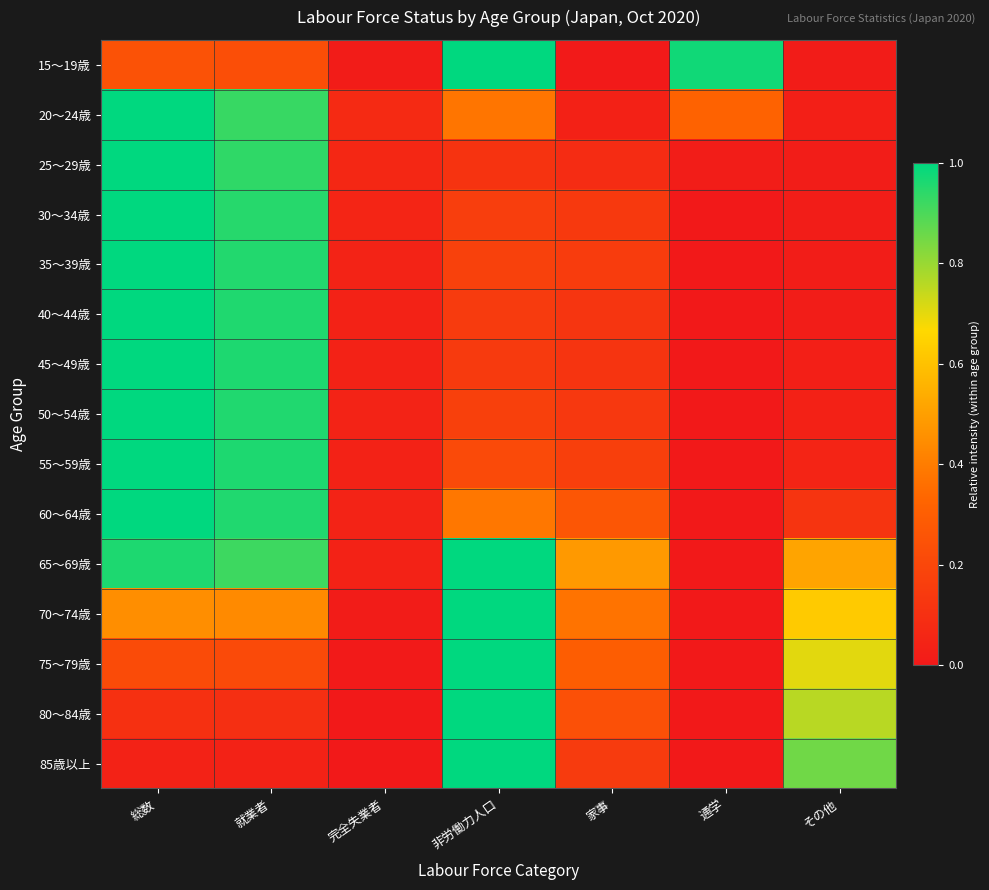

Reading right to left, list all the values displayed in this chart.

15～19歳: その他=0.0	通学=1.0	家事=0.0	非労働力人口=1.0	完全失業者=0.0	就業者=0.2	総数=0.2
20～24歳: その他=0.0	通学=0.3	家事=0.0	非労働力人口=0.4	完全失業者=0.1	就業者=0.9	総数=1.0
25～29歳: その他=0.0	通学=0.0	家事=0.1	非労働力人口=0.1	完全失業者=0.1	就業者=0.9	総数=1.0
30～34歳: その他=0.0	通学=0.0	家事=0.1	非労働力人口=0.2	完全失業者=0.1	就業者=0.9	総数=1.0
35～39歳: その他=0.0	通学=0.0	家事=0.2	非労働力人口=0.2	完全失業者=0.0	就業者=1.0	総数=1.0
40～44歳: その他=0.0	通学=0.0	家事=0.1	非労働力人口=0.1	完全失業者=0.0	就業者=1.0	総数=1.0
45～49歳: その他=0.0	通学=0.0	家事=0.1	非労働力人口=0.1	完全失業者=0.0	就業者=1.0	総数=1.0
50～54歳: その他=0.0	通学=0.0	家事=0.1	非労働力人口=0.2	完全失業者=0.0	就業者=1.0	総数=1.0
55～59歳: その他=0.0	通学=0.0	家事=0.2	非労働力人口=0.2	完全失業者=0.0	就業者=1.0	総数=1.0
60～64歳: その他=0.1	通学=0.0	家事=0.3	非労働力人口=0.4	完全失業者=0.0	就業者=1.0	総数=1.0
65～69歳: その他=0.5	通学=0.0	家事=0.5	非労働力人口=1.0	完全失業者=0.0	就業者=0.9	総数=1.0
70～74歳: その他=0.6	通学=0.0	家事=0.4	非労働力人口=1.0	完全失業者=0.0	就業者=0.4	総数=0.5
75～79歳: その他=0.7	通学=0.0	家事=0.3	非労働力人口=1.0	完全失業者=0.0	就業者=0.2	総数=0.2
80～84歳: その他=0.8	通学=0.0	家事=0.2	非労働力人口=1.0	完全失業者=0.0	就業者=0.1	総数=0.1
85歳以上: その他=0.9	通学=0.0	家事=0.1	非労働力人口=1.0	完全失業者=0.0	就業者=0.0	総数=0.0